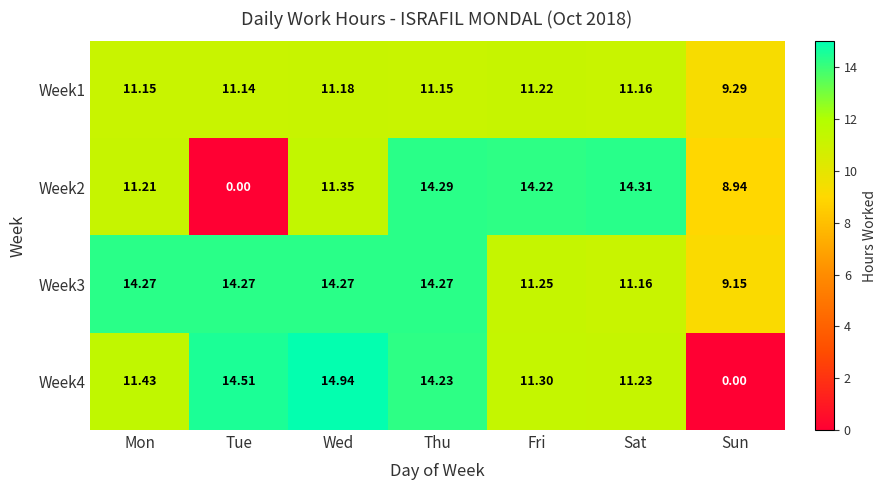

Which label corresponds to the largest value in the chart?

Wed